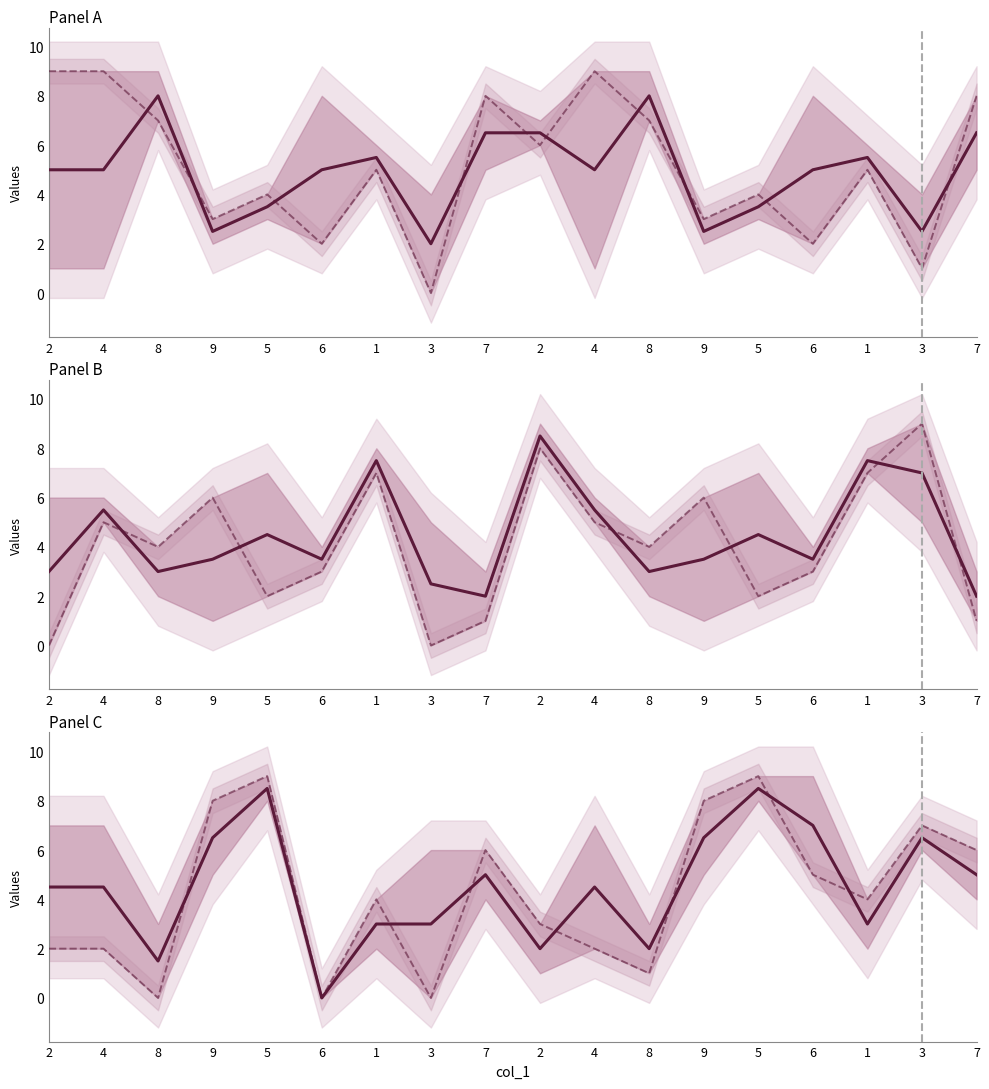

Where is the first local minimum for col_5 midline?

8